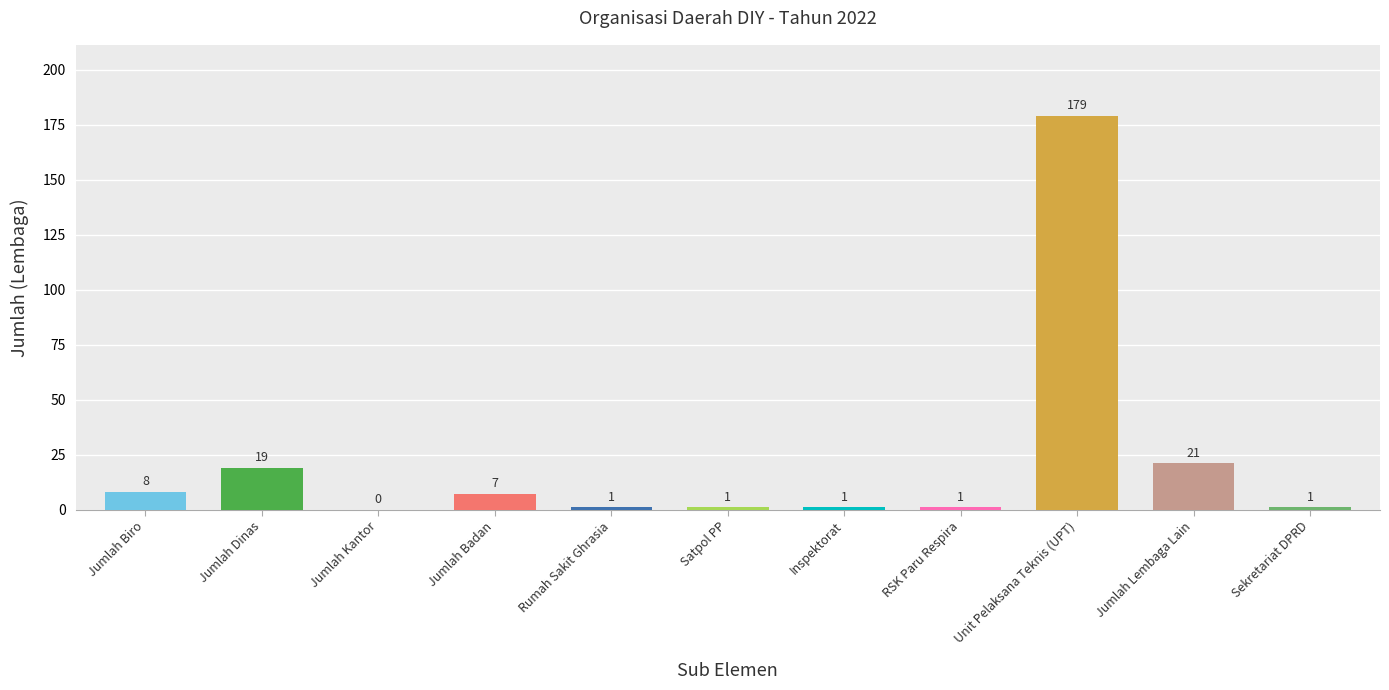

What is the sum of the values at Jumlah Lembaga Lain and Rumah Sakit Ghrasia?

22